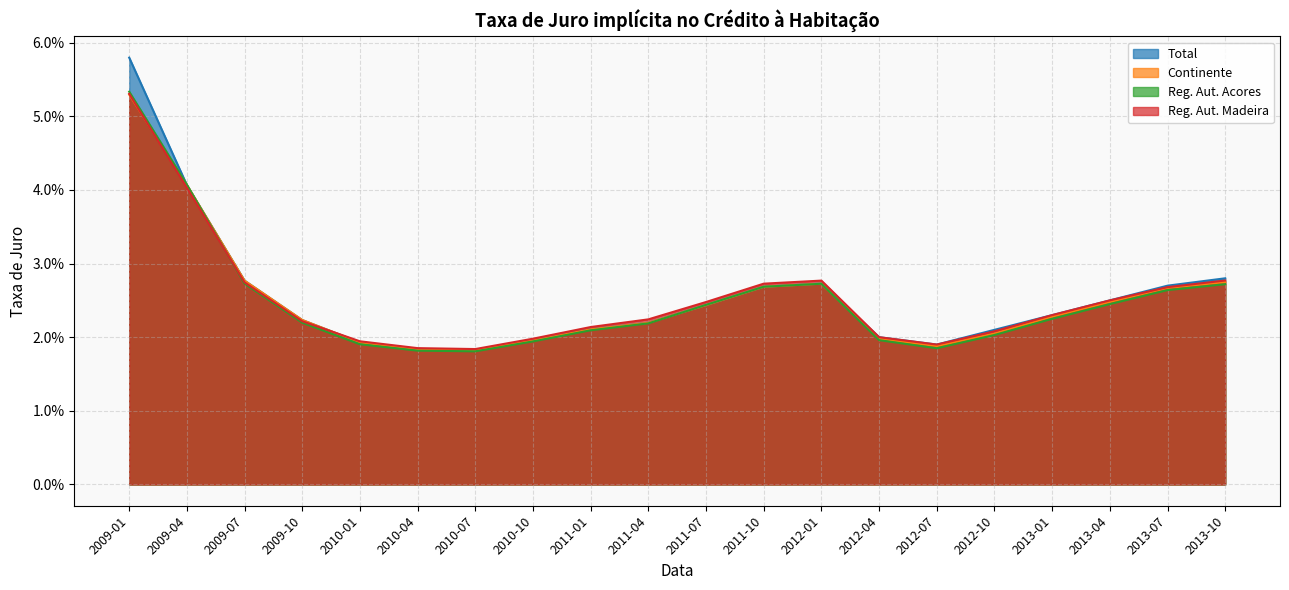

The Reg. Aut. Madeira series shows 0.0 at 2013-07. True or false?

False